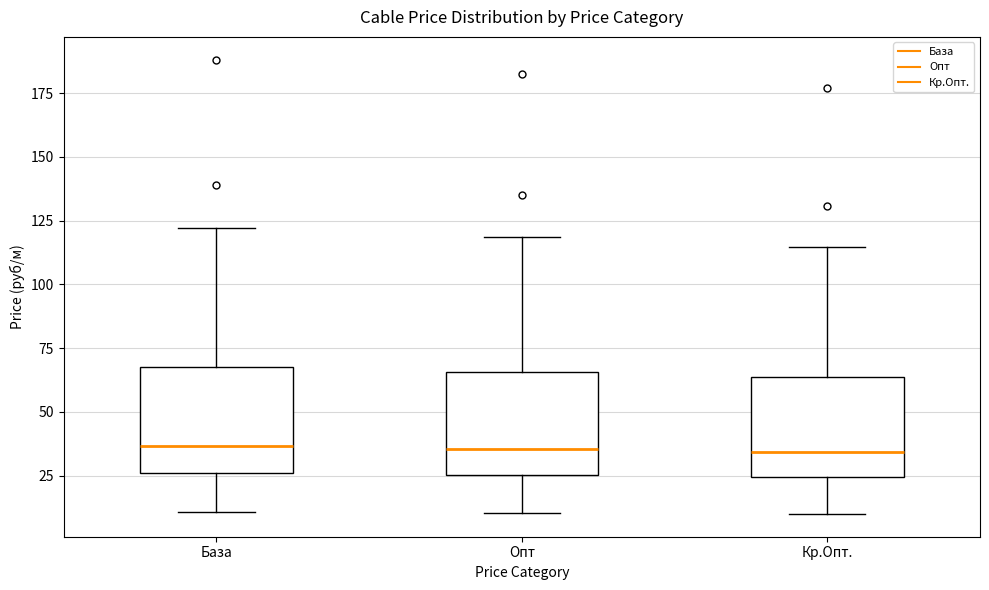

Where does the median line of the box for Кр.Опт. sit on the y-axis? The values are not printed on the chart, so give them approximately, as read against the axis.

35